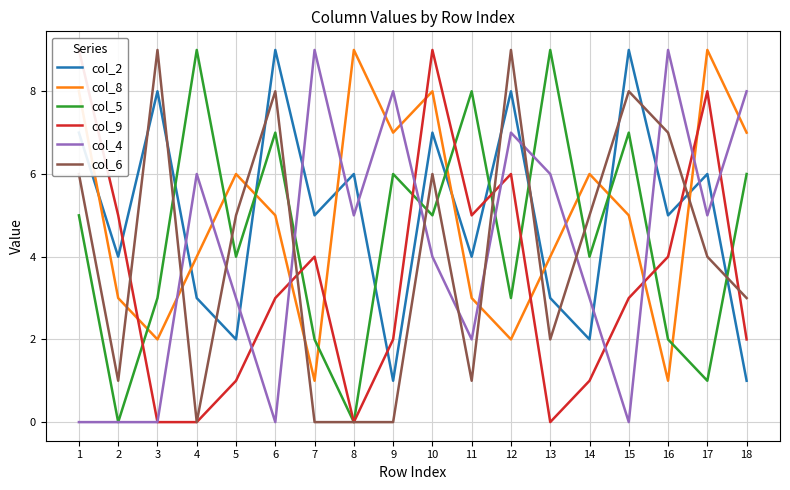

Which series has the largest total across all categories?

col_2